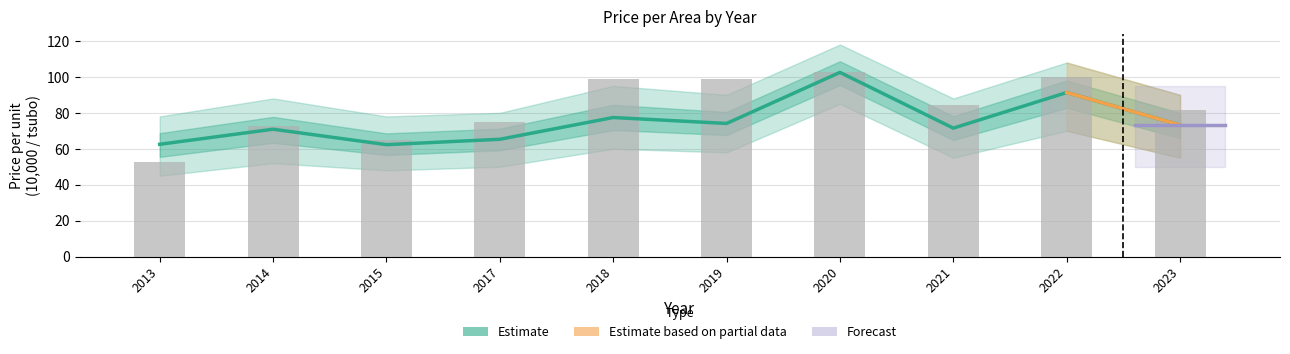

Reading left to right, extract all data points from this chart.

Estimate: 2013=62.5	2014=70.9	2015=62.3	2017=65.3	2018=77.4	2019=74.1	2020=102.5	2021=71.5	2022=91.3	2023=73.2
Observed: 2013=52.5	2014=72.7	2015=65.0	2017=75.0	2018=98.8	2019=98.8	2020=102.5	2021=84.3	2022=100.0	2023=81.8